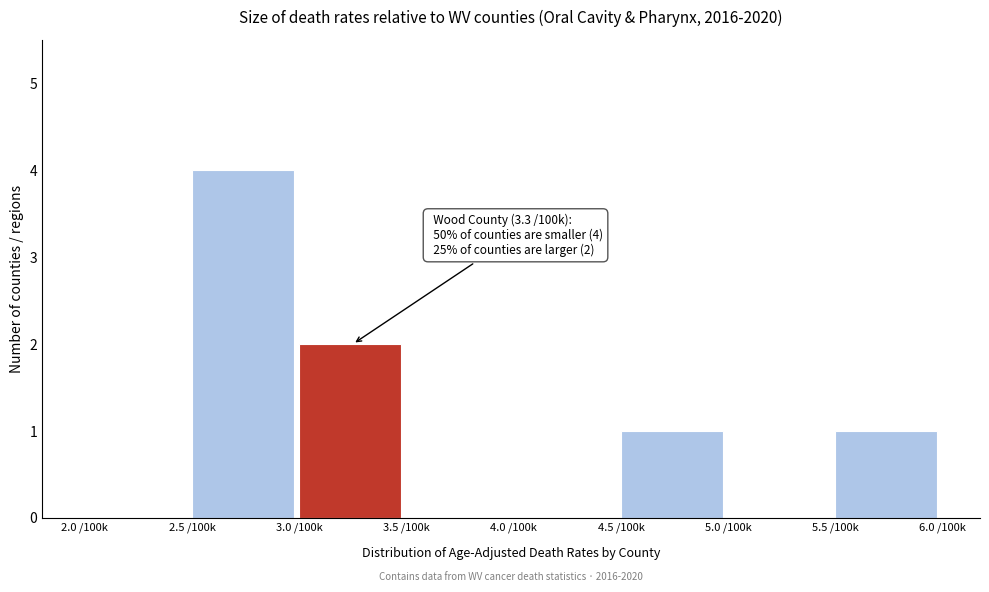

Reading left to right, list all the values displayed in this chart.

2.0 /100k=0	2.5 /100k=4	3.0 /100k=2	3.5 /100k=0	4.0 /100k=0	4.5 /100k=1	5.0 /100k=0	5.5 /100k=1